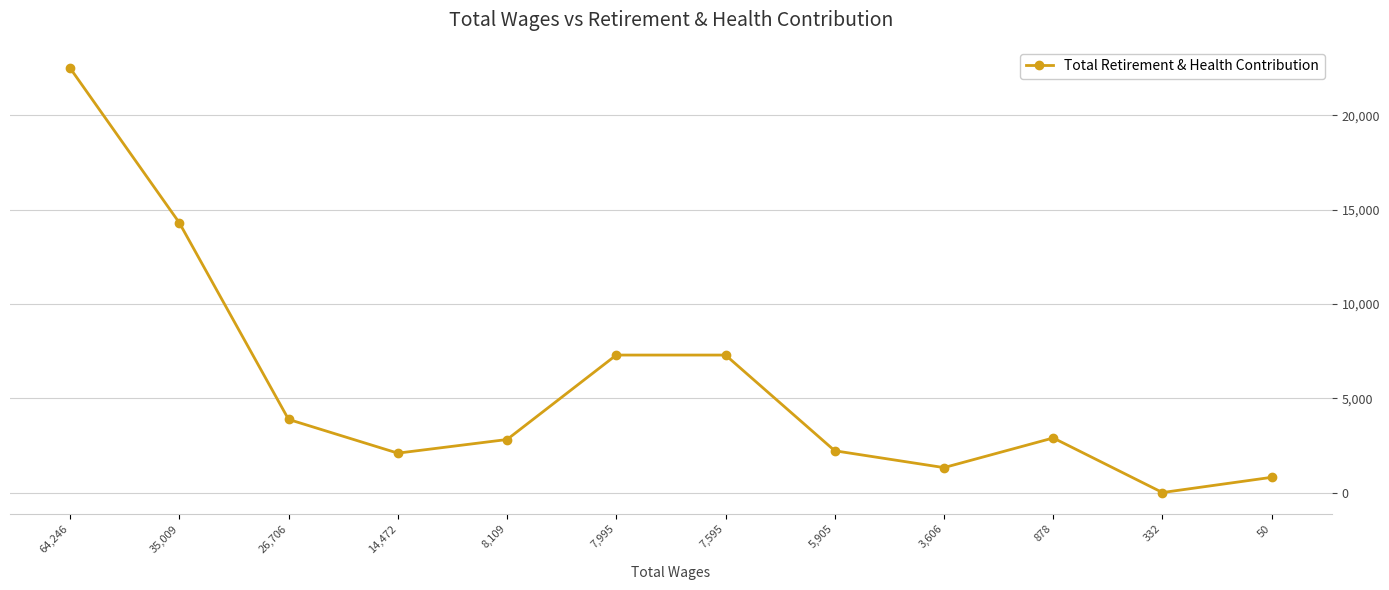

What is the sum of the values at 3,606 and 5,905?

3537